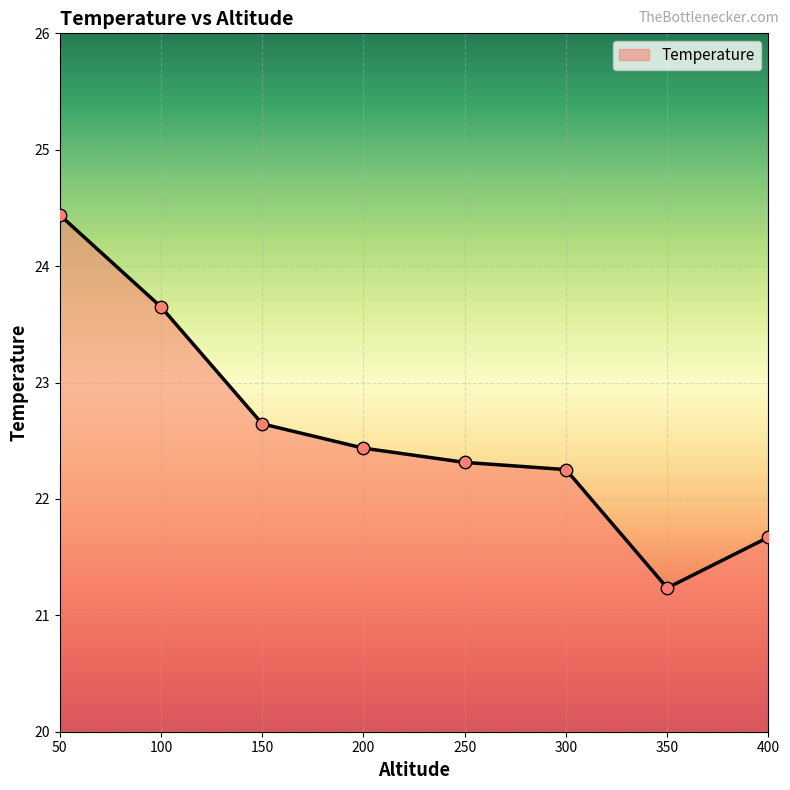

Approximately how many times larger is the value at 50 compared to 400?

1.1